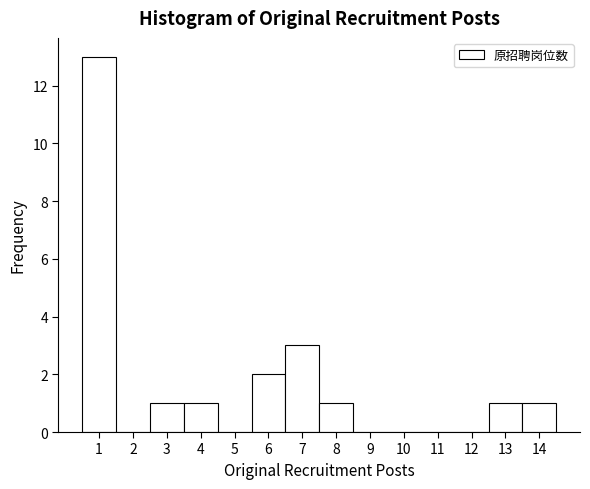

Reading left to right, transcribe this chart: for each bar, give the range it covers on the x-axis and its height. The values are not printed on the chart, so give them approximately, as read against the axis.

0.5 to 1.5: 13
1.5 to 2.5: 0
2.5 to 3.5: 1
3.5 to 4.5: 1
4.5 to 5.5: 0
5.5 to 6.5: 2
6.5 to 7.5: 3
7.5 to 8.5: 1
8.5 to 9.5: 0
9.5 to 10.5: 0
10.5 to 11.5: 0
11.5 to 12.5: 0
12.5 to 13.5: 1
13.5 to 14.5: 1